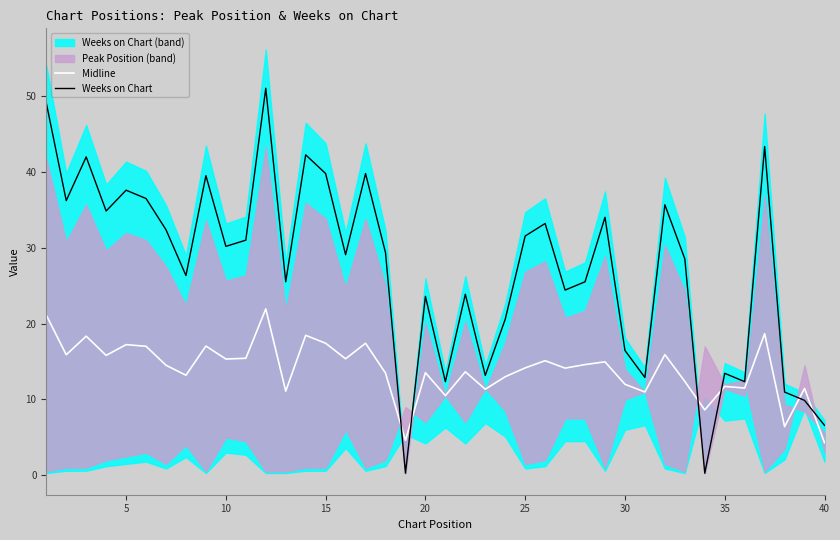

Read the Midline value at 5.

17.2